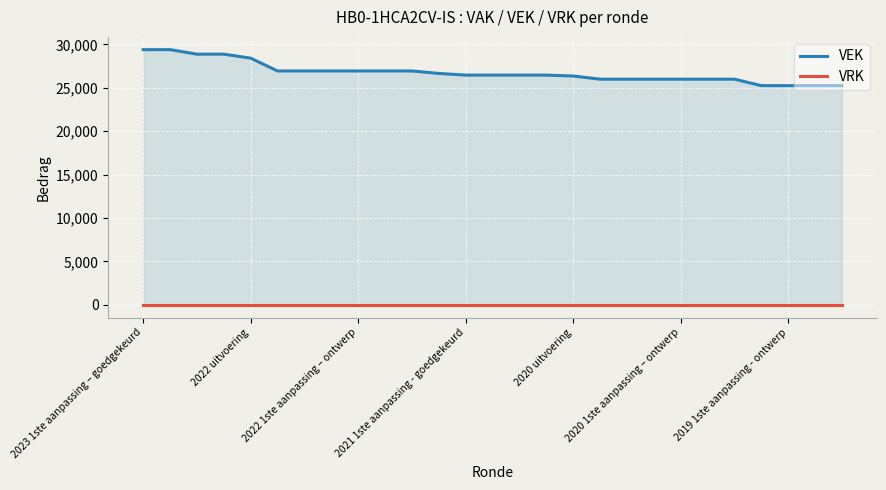

True or false: VRK and VEK intersect in this chart.

False